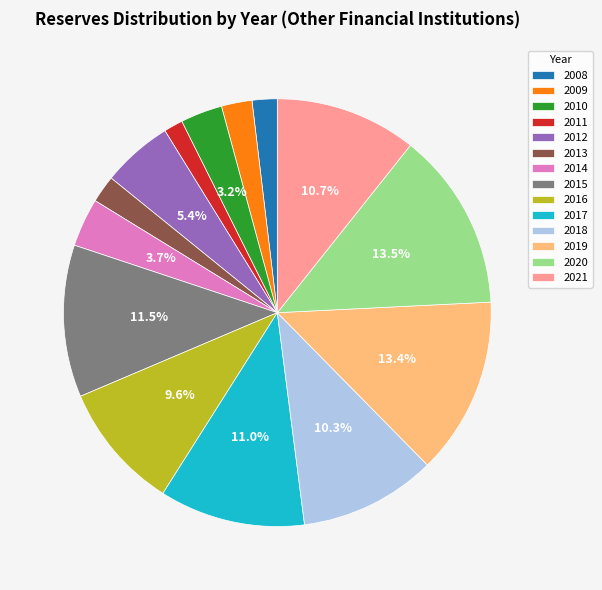

Is there any slice that represents more than half of the pie?

No